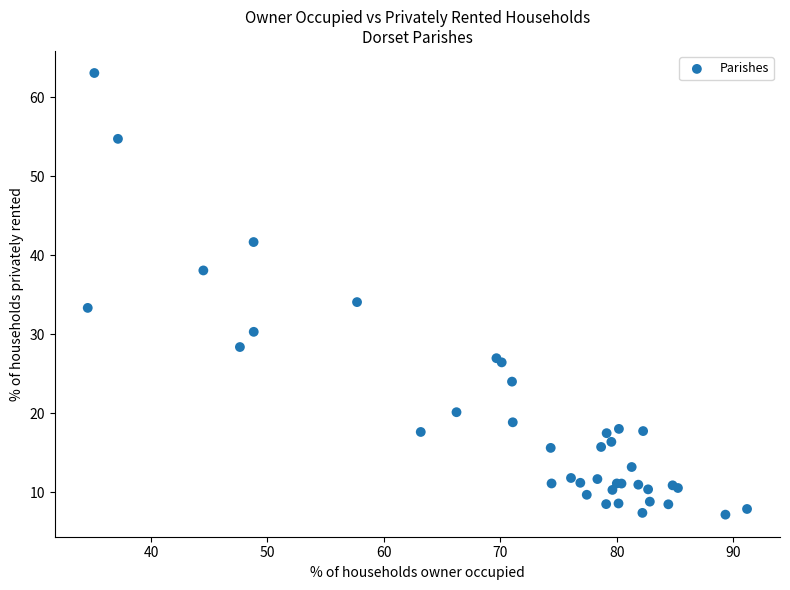

What Y value in the scatter plot is closest to 35?

34.1